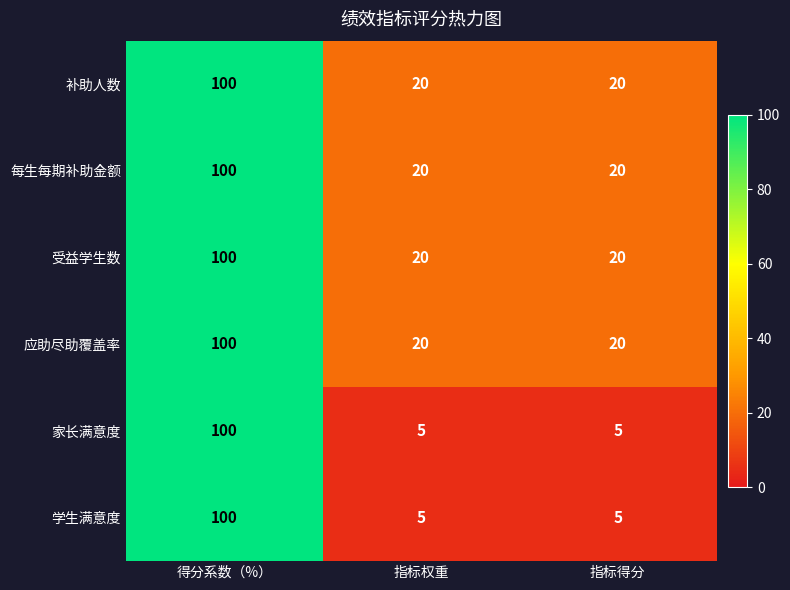

Is the value of 每生每期补助金额 at 得分系数（%） greater than the value of 补助人数 at 指标权重?

Yes